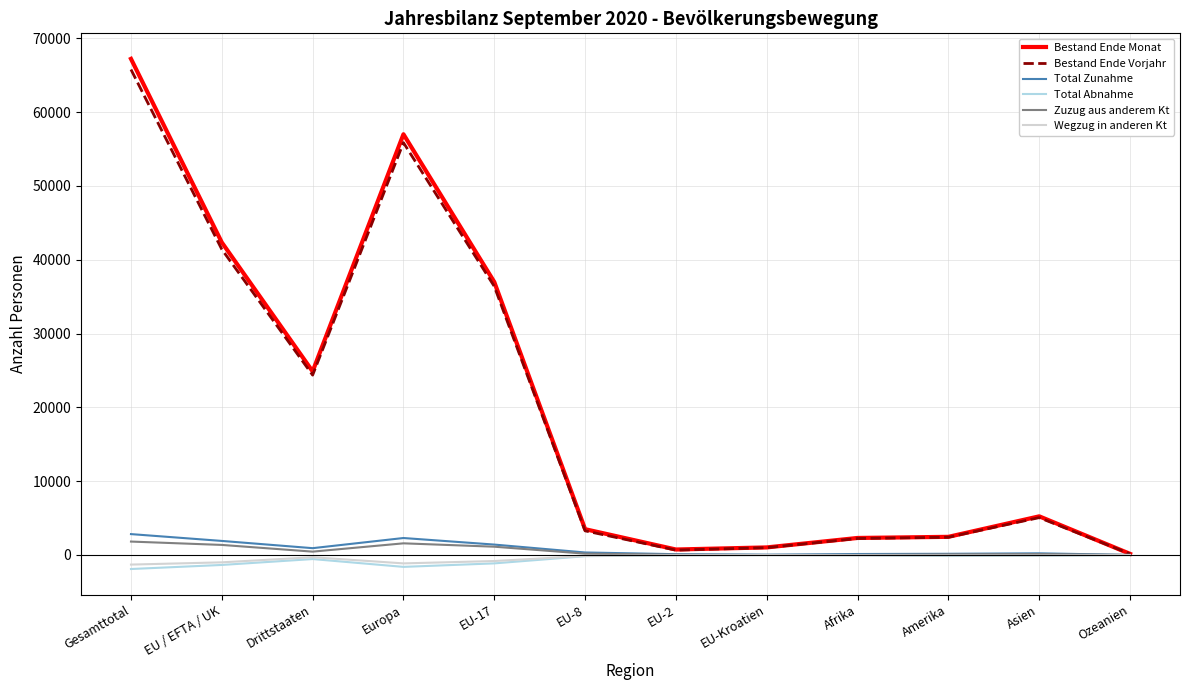

At how many categories does at least one series exceed 62150?

1